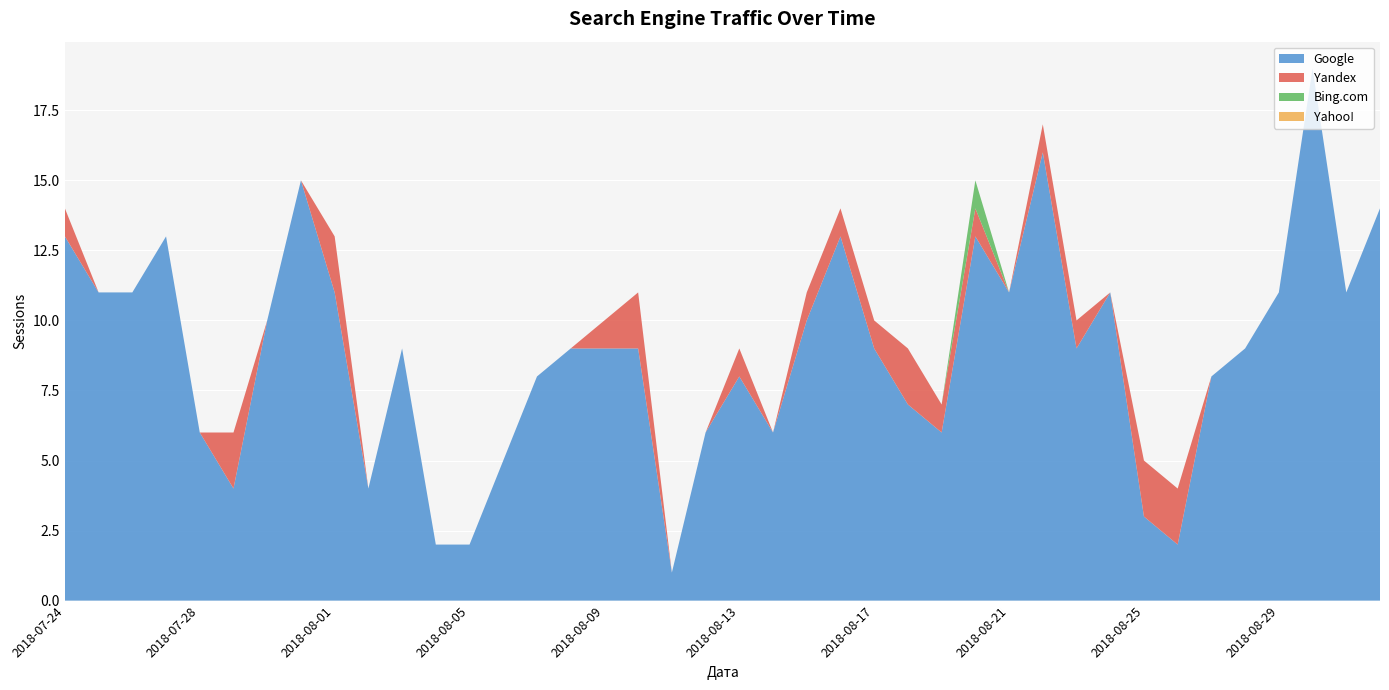

Reading left to right, list all the values displayed in this chart.

Google: 2018-09-01=14	2018-08-31=11	2018-08-30=19	2018-08-29=11	2018-08-28=9	2018-08-27=8	2018-08-26=2	2018-08-25=3	2018-08-24=11	2018-08-23=9	2018-08-22=16	2018-08-21=11	2018-08-20=13	2018-08-19=6	2018-08-18=7	2018-08-17=9	2018-08-16=13	2018-08-15=10	2018-08-14=6	2018-08-13=8	2018-08-12=6	2018-08-11=1	2018-08-10=9	2018-08-09=9	2018-08-08=9	2018-08-07=8	2018-08-06=5	2018-08-05=2	2018-08-04=2	2018-08-03=9	2018-08-02=4	2018-08-01=11	2018-07-31=15	2018-07-30=10	2018-07-29=4	2018-07-28=6	2018-07-27=13	2018-07-26=11	2018-07-25=11	2018-07-24=13
Yandex: 2018-09-01=0	2018-08-31=0	2018-08-30=0	2018-08-29=0	2018-08-28=0	2018-08-27=0	2018-08-26=2	2018-08-25=2	2018-08-24=0	2018-08-23=1	2018-08-22=1	2018-08-21=0	2018-08-20=1	2018-08-19=1	2018-08-18=2	2018-08-17=1	2018-08-16=1	2018-08-15=1	2018-08-14=0	2018-08-13=1	2018-08-12=0	2018-08-11=0	2018-08-10=2	2018-08-09=1	2018-08-08=0	2018-08-07=0	2018-08-06=0	2018-08-05=0	2018-08-04=0	2018-08-03=0	2018-08-02=0	2018-08-01=2	2018-07-31=0	2018-07-30=0	2018-07-29=2	2018-07-28=0	2018-07-27=0	2018-07-26=0	2018-07-25=0	2018-07-24=1
Bing.com: 2018-09-01=0	2018-08-31=0	2018-08-30=0	2018-08-29=0	2018-08-28=0	2018-08-27=0	2018-08-26=0	2018-08-25=0	2018-08-24=0	2018-08-23=0	2018-08-22=0	2018-08-21=0	2018-08-20=1	2018-08-19=0	2018-08-18=0	2018-08-17=0	2018-08-16=0	2018-08-15=0	2018-08-14=0	2018-08-13=0	2018-08-12=0	2018-08-11=0	2018-08-10=0	2018-08-09=0	2018-08-08=0	2018-08-07=0	2018-08-06=0	2018-08-05=0	2018-08-04=0	2018-08-03=0	2018-08-02=0	2018-08-01=0	2018-07-31=0	2018-07-30=0	2018-07-29=0	2018-07-28=0	2018-07-27=0	2018-07-26=0	2018-07-25=0	2018-07-24=0
Yahoo!: 2018-09-01=0	2018-08-31=0	2018-08-30=0	2018-08-29=0	2018-08-28=0	2018-08-27=0	2018-08-26=0	2018-08-25=0	2018-08-24=0	2018-08-23=0	2018-08-22=0	2018-08-21=0	2018-08-20=0	2018-08-19=0	2018-08-18=0	2018-08-17=0	2018-08-16=0	2018-08-15=0	2018-08-14=0	2018-08-13=0	2018-08-12=0	2018-08-11=0	2018-08-10=0	2018-08-09=0	2018-08-08=0	2018-08-07=0	2018-08-06=0	2018-08-05=0	2018-08-04=0	2018-08-03=0	2018-08-02=0	2018-08-01=0	2018-07-31=0	2018-07-30=0	2018-07-29=0	2018-07-28=0	2018-07-27=0	2018-07-26=0	2018-07-25=0	2018-07-24=0